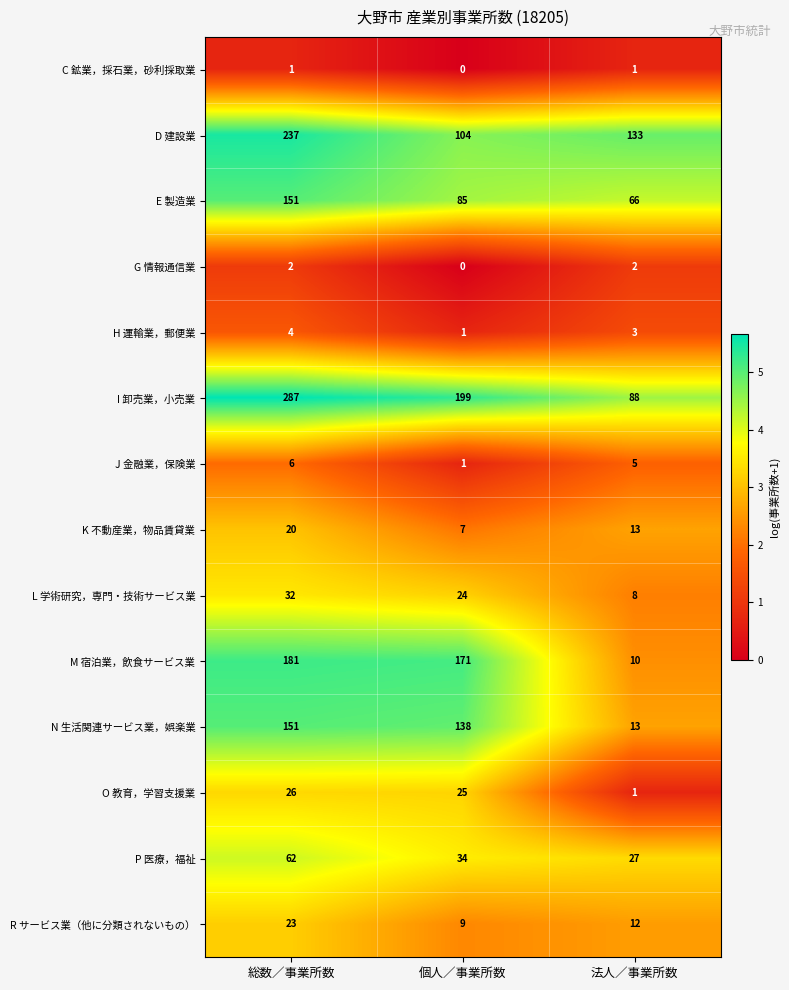

What is the greatest value displayed?

287